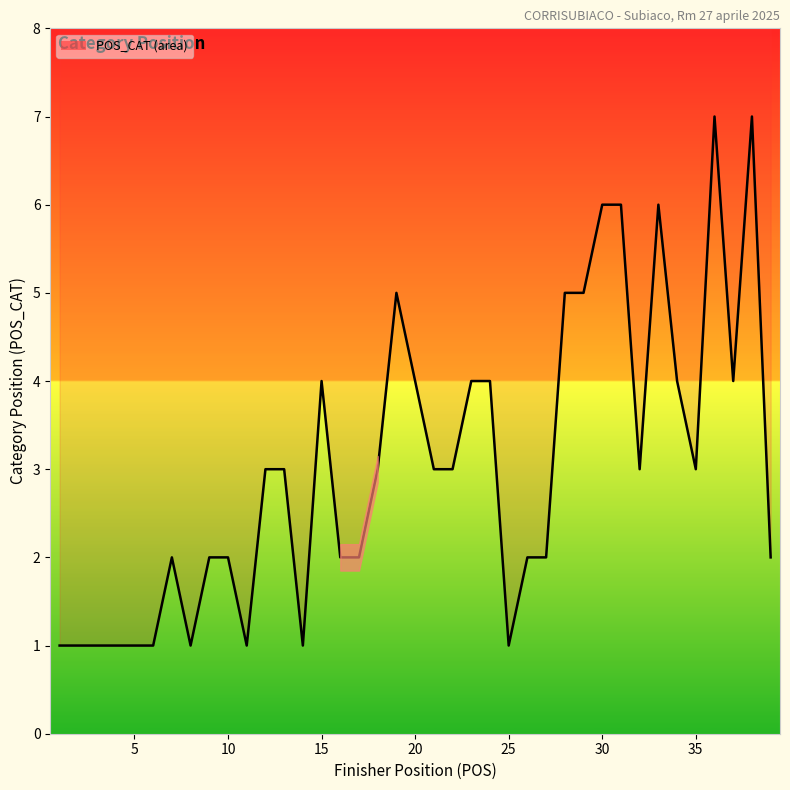

The chart shows a value of 2 at 26. True or false?

True